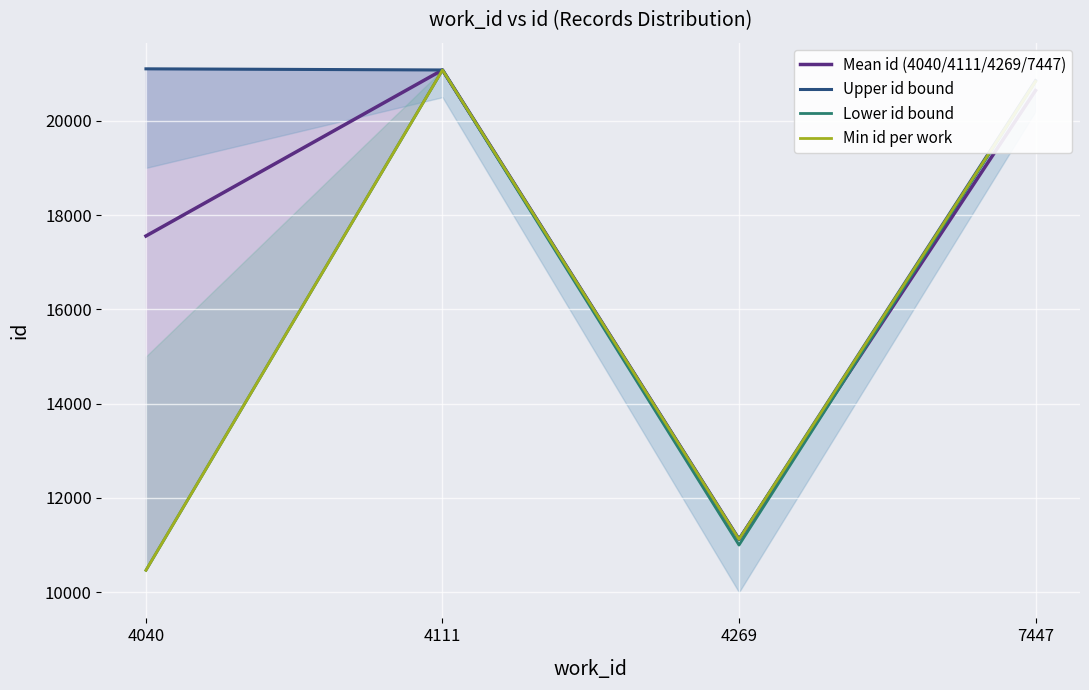

What is the total value across all series at 7447?

83158.2